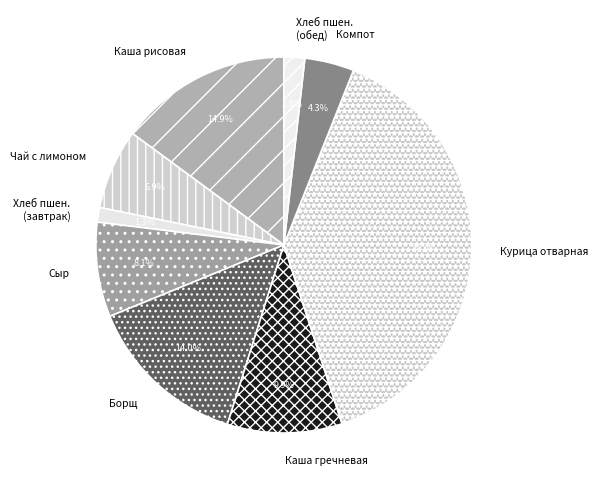

What portion of the pie excludes Чай с лимоном?

93.1%